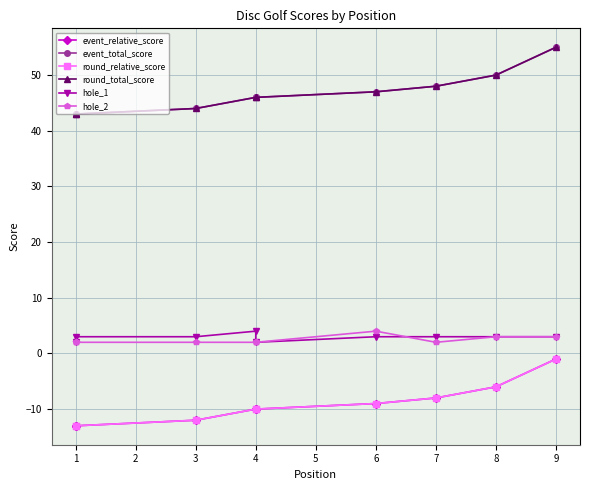

What is the difference between the maximum and minimum values in the round_total_score series?

12